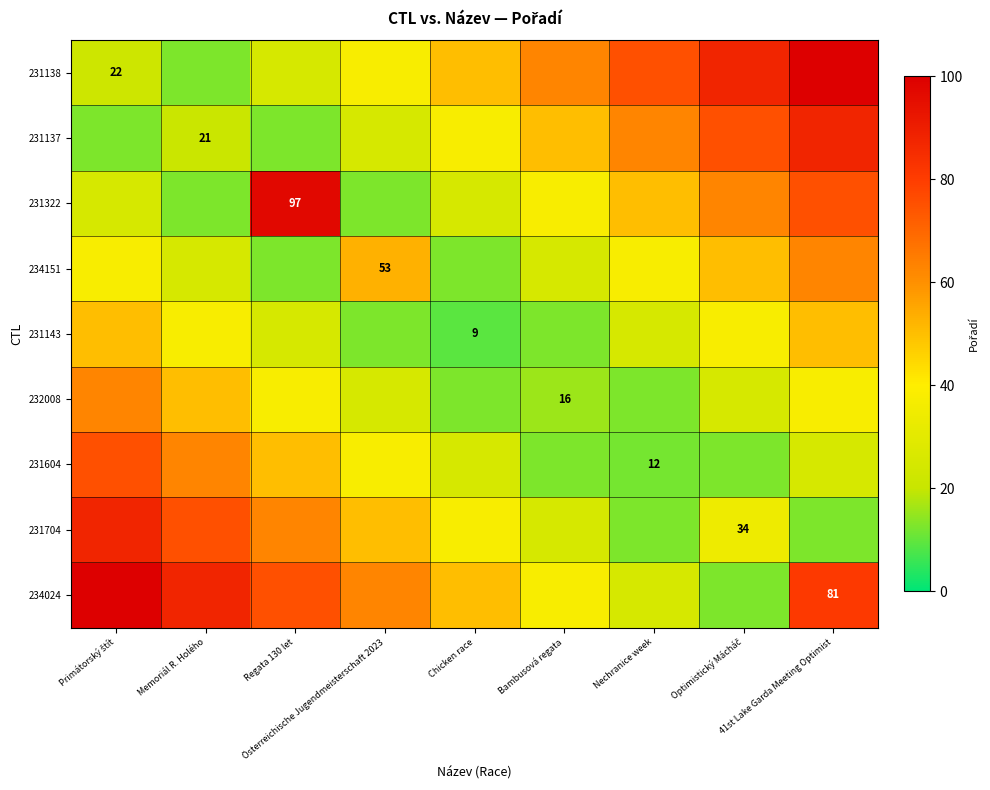

List the labels in order of 231138 value, smallest first.

Memoriál R. Holého, Primátorský štít, Regata 130 let, Österreichische Jugendmeisterschaft 2023, Chicken race, Bambusová regata, Nechranice week, Optimistický Mácháč, 41st Lake Garda Meeting Optimist